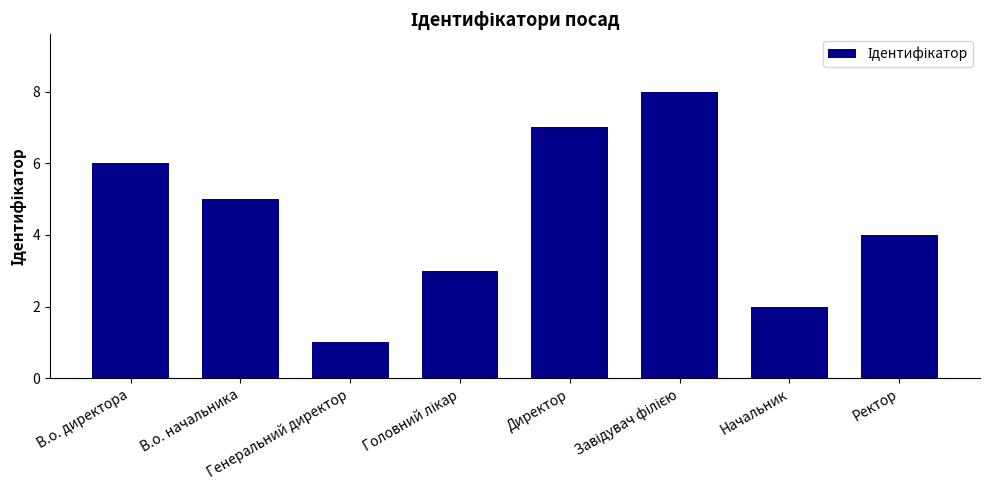

At which label is the value closest to 4?

Ректор